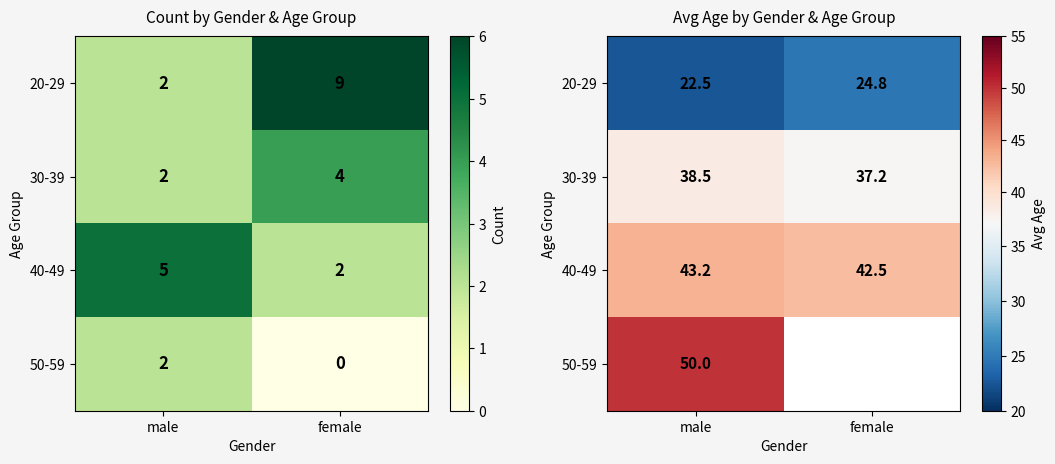

What is the spread (max minus min) of values at male?

27.5